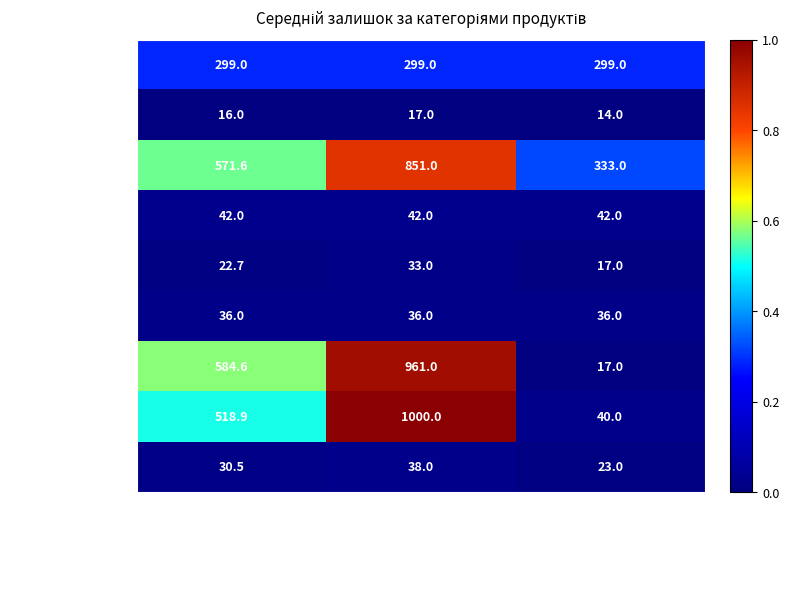

How many data points does each series have?

3